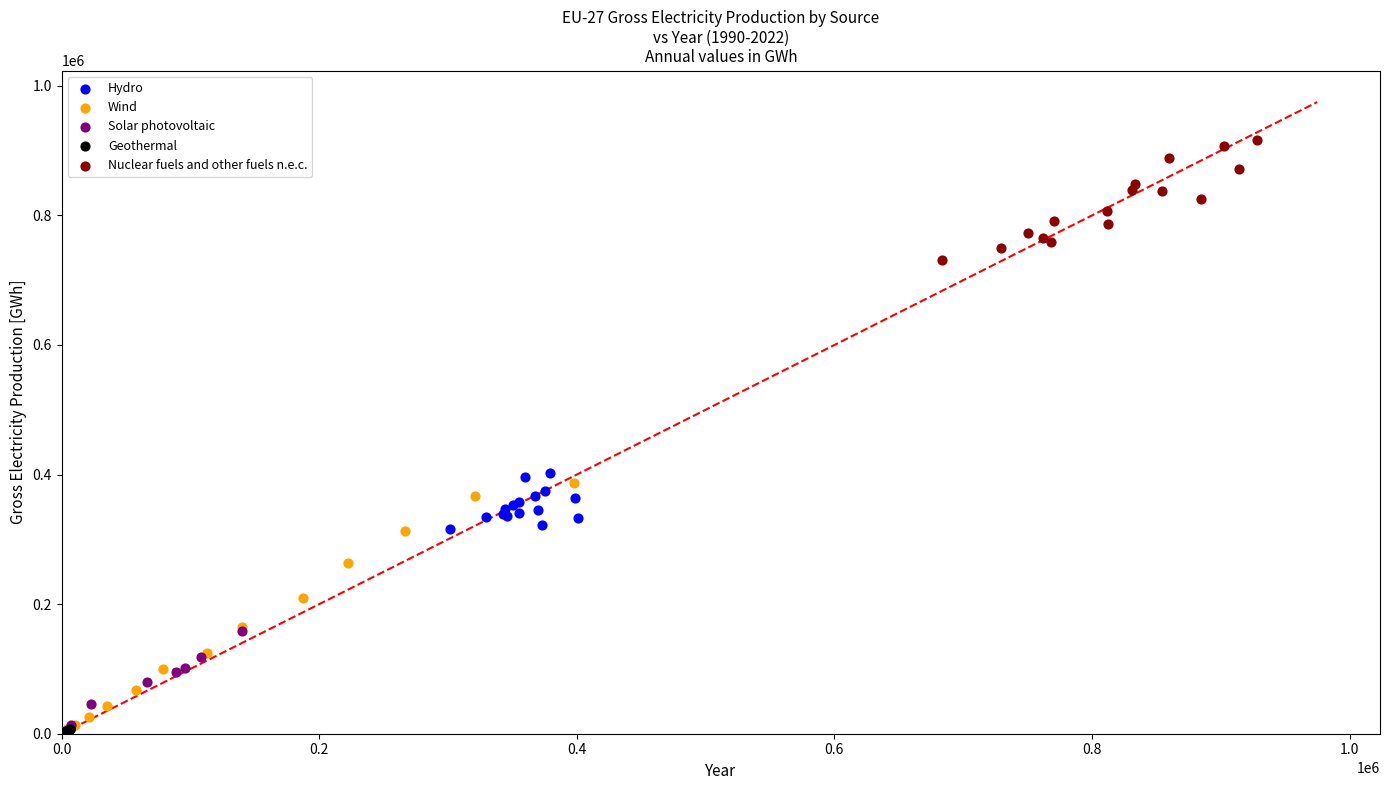

Which series has the largest Y range (max minus min)?

Wind